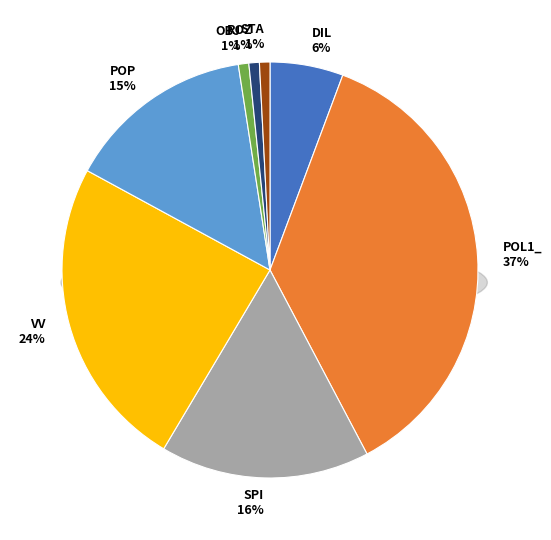

To the nearest percent, what is the average slice percentage?

12%